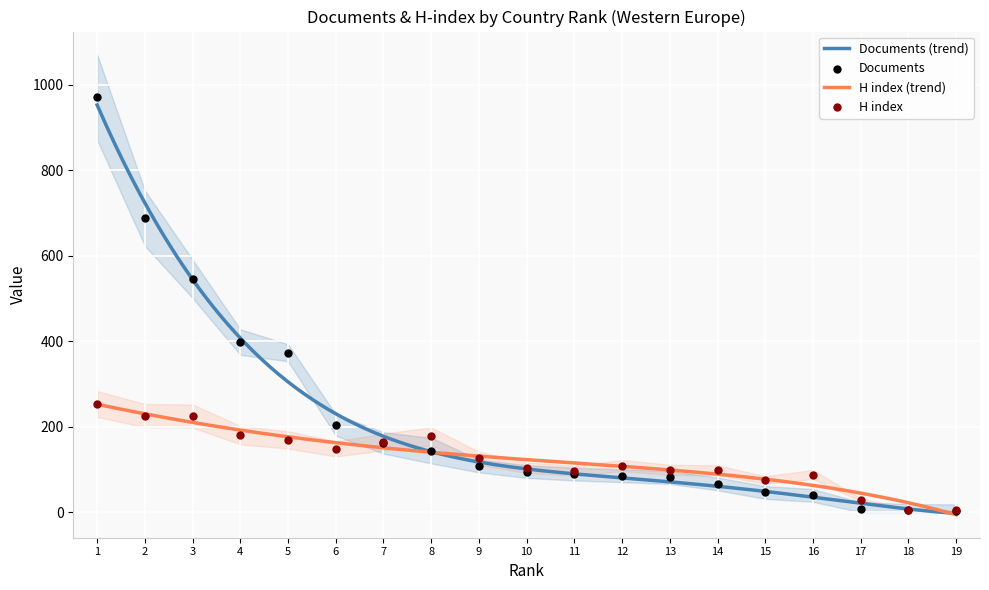

Which series has the largest total across all categories?

Documents